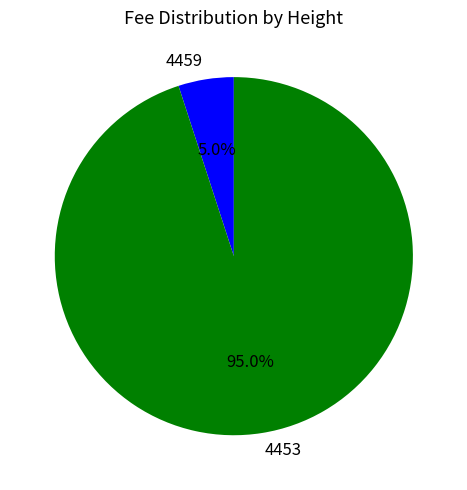

Is it true that 4453 is 95% of the pie?

True